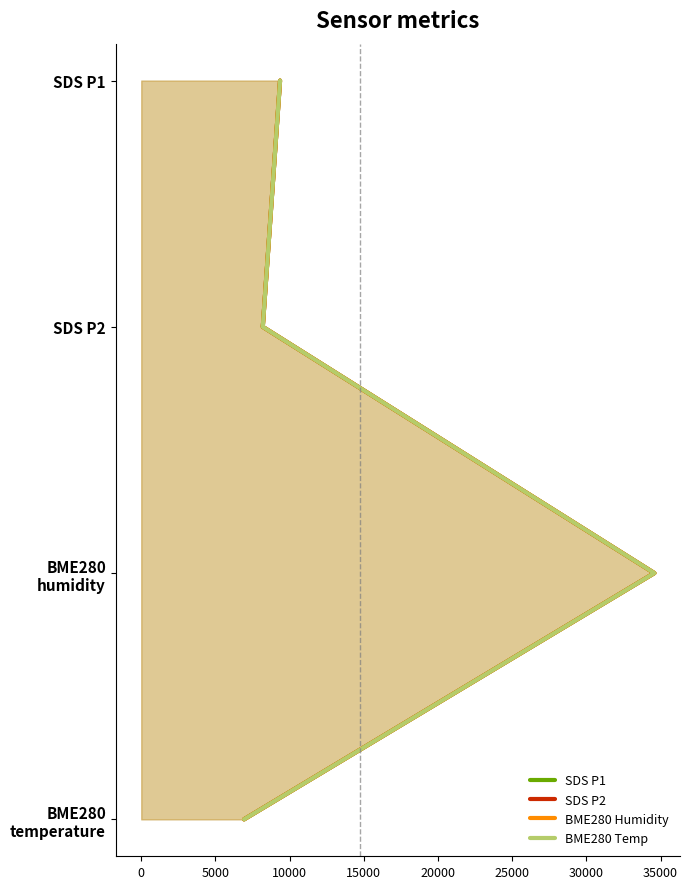

Is the value of SDS P2 at 5000 greater than the value of BME280 Humidity at 5000?

No